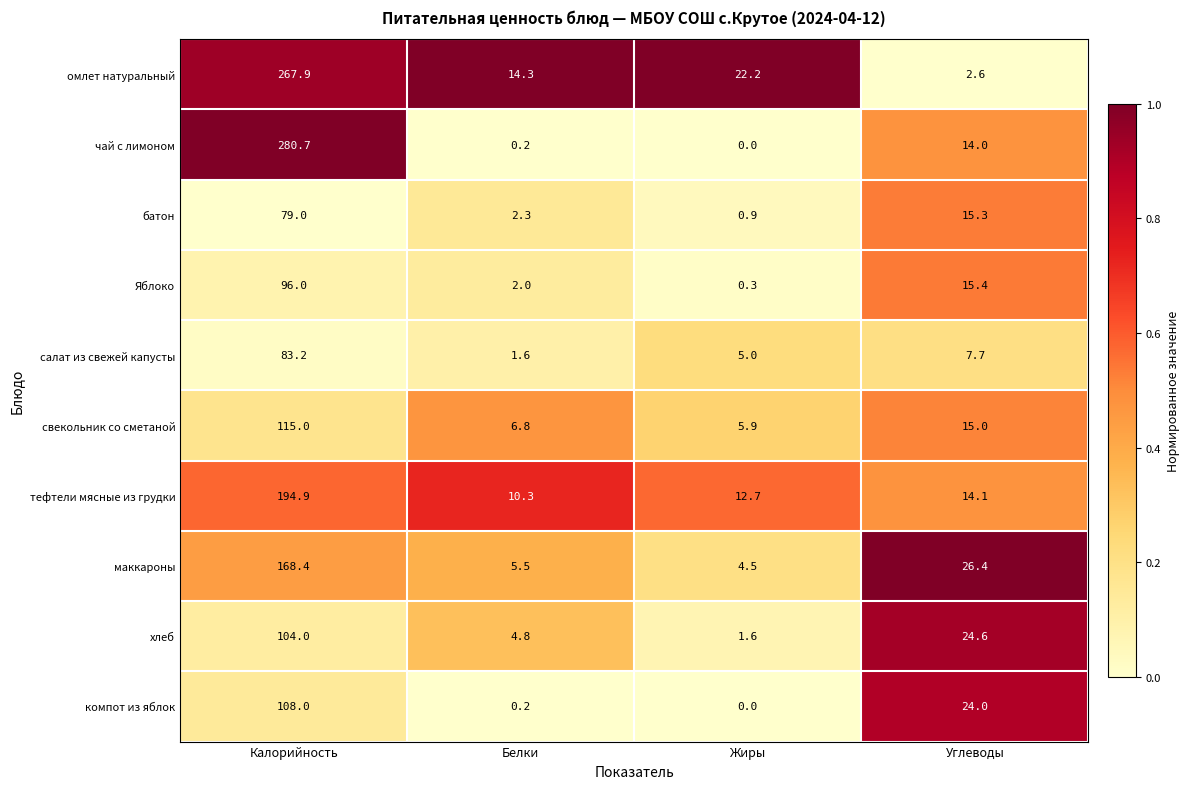

The value of компот из яблок at Углеводы is 24.0. True or false?

True